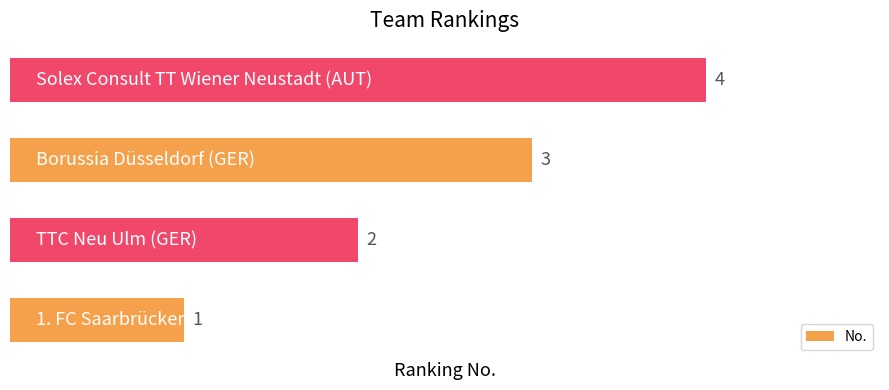

How many values are between 2 and 4?

3